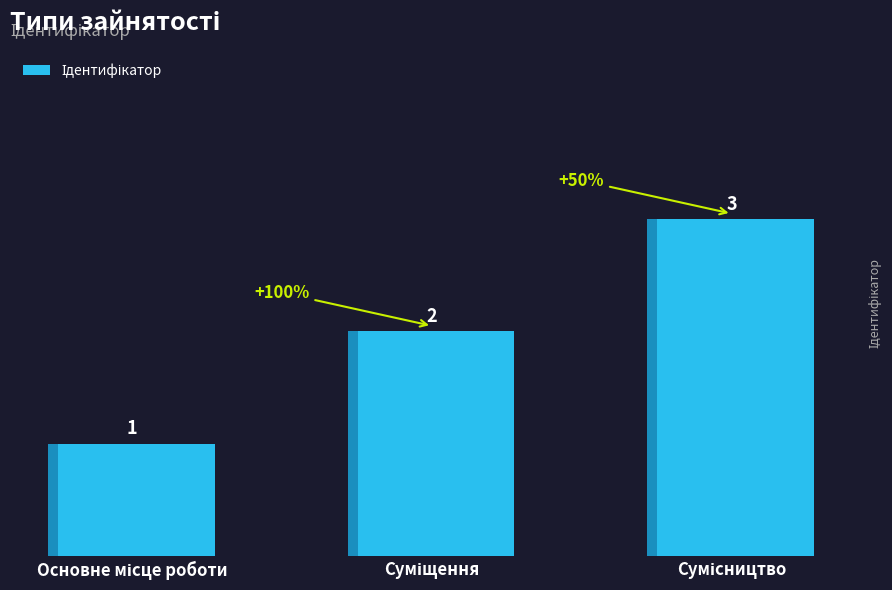

List the labels in order of value, largest first.

Сумісництво, Суміщення, Основне місце роботи